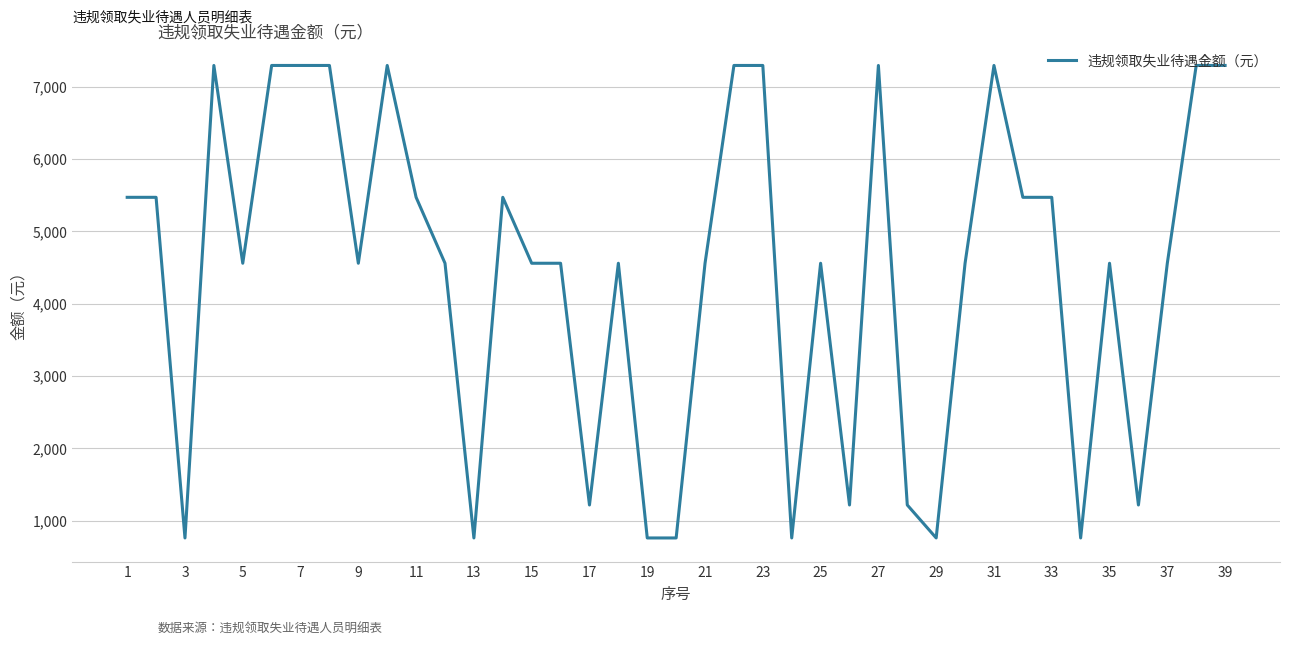

What is the difference between the maximum and minimum values?

6536